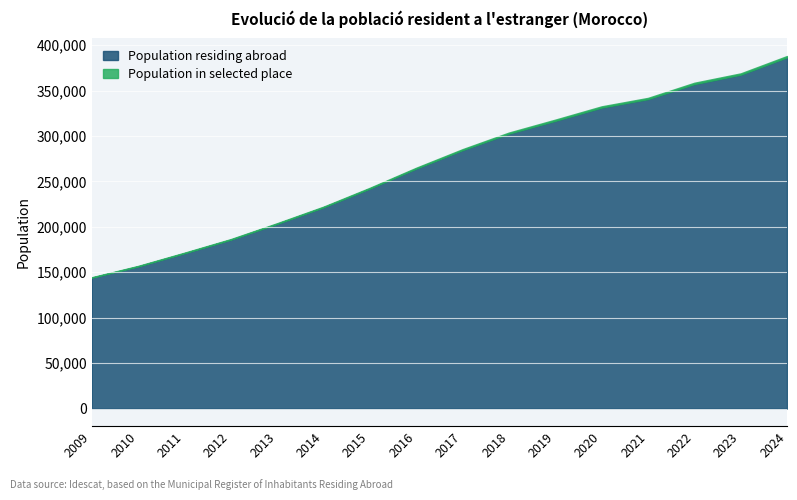

At which label does Population residing abroad first exceed 284374?

2018